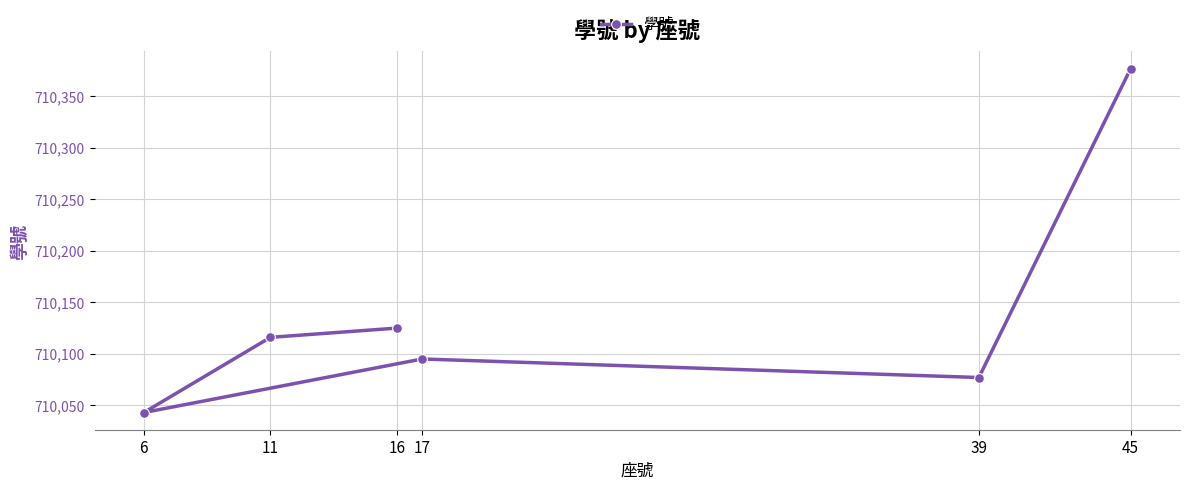

What is the difference between the values at 16 and 39?

48